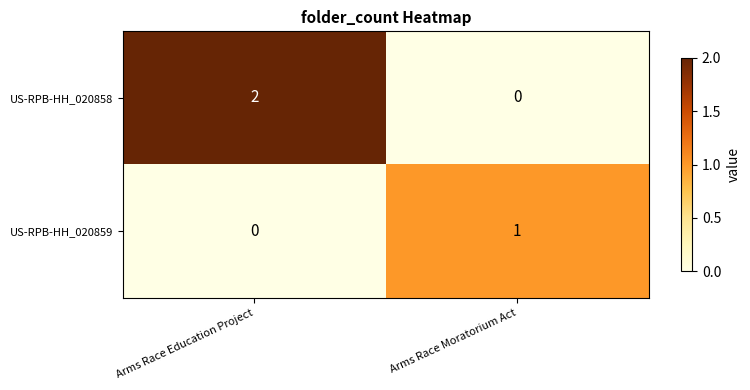

What is the total value across all series at Arms Race Moratorium Act?

1